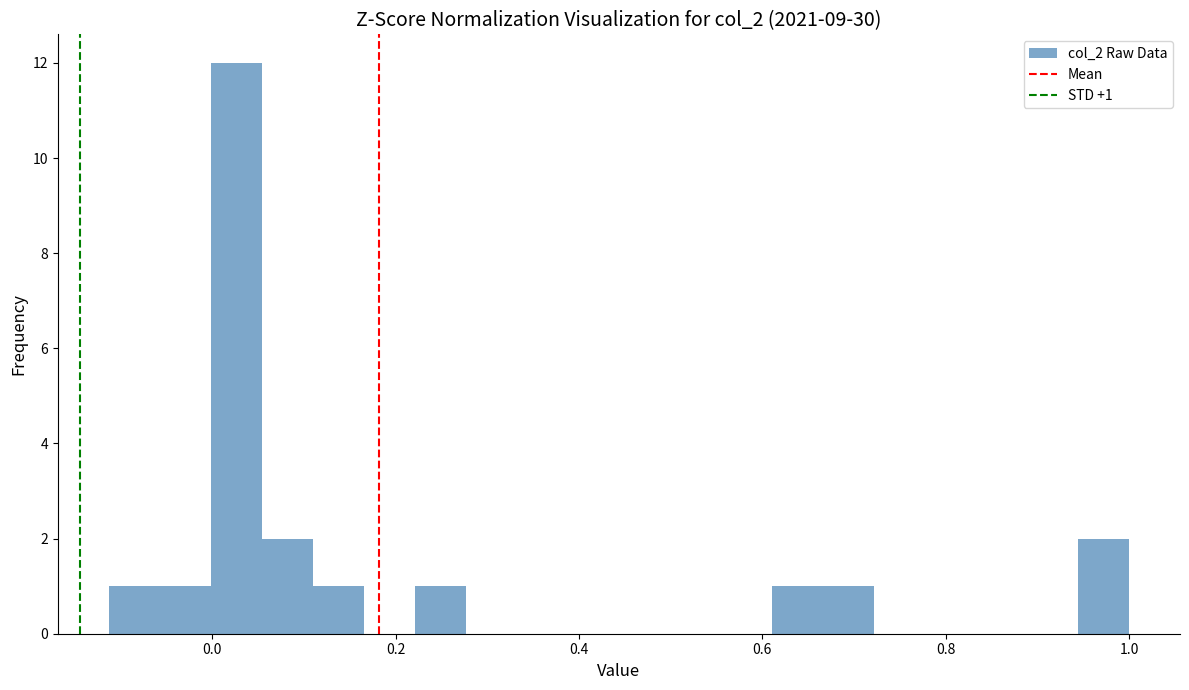

Read against the x-axis, roughly where is the centre of the tallest bar?

0.02